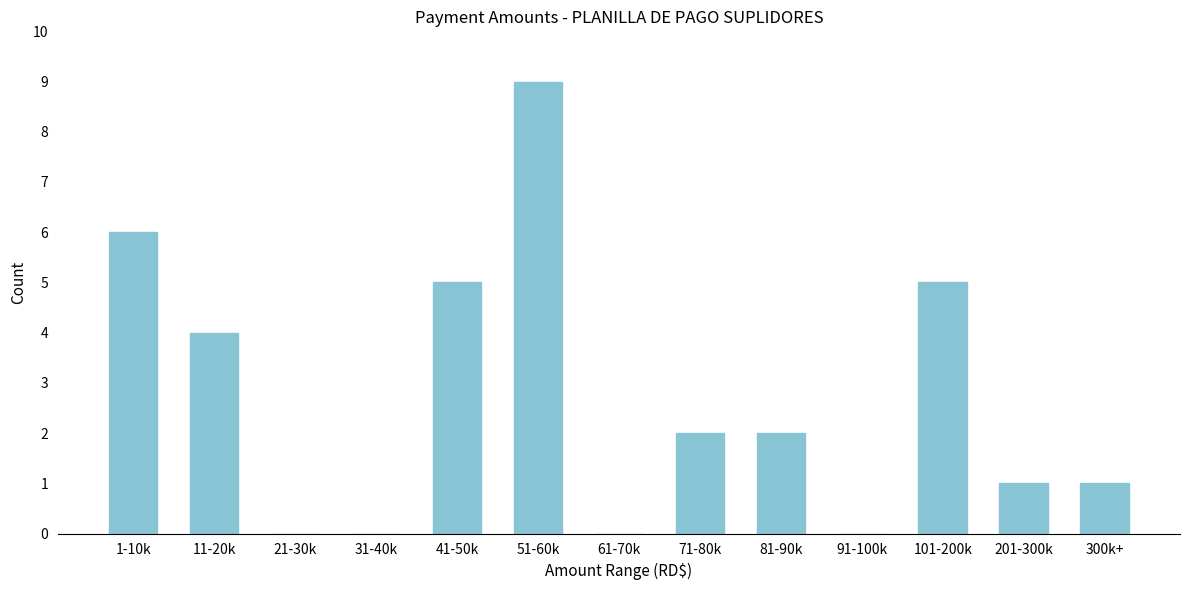

Which label corresponds to the largest value in the chart?

51-60k